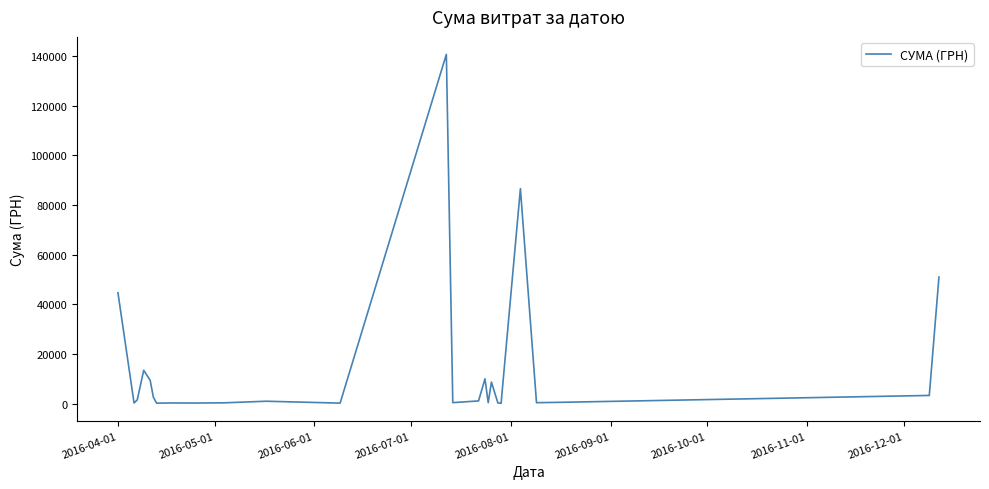

What is the maximum value shown in the chart?

140706.2